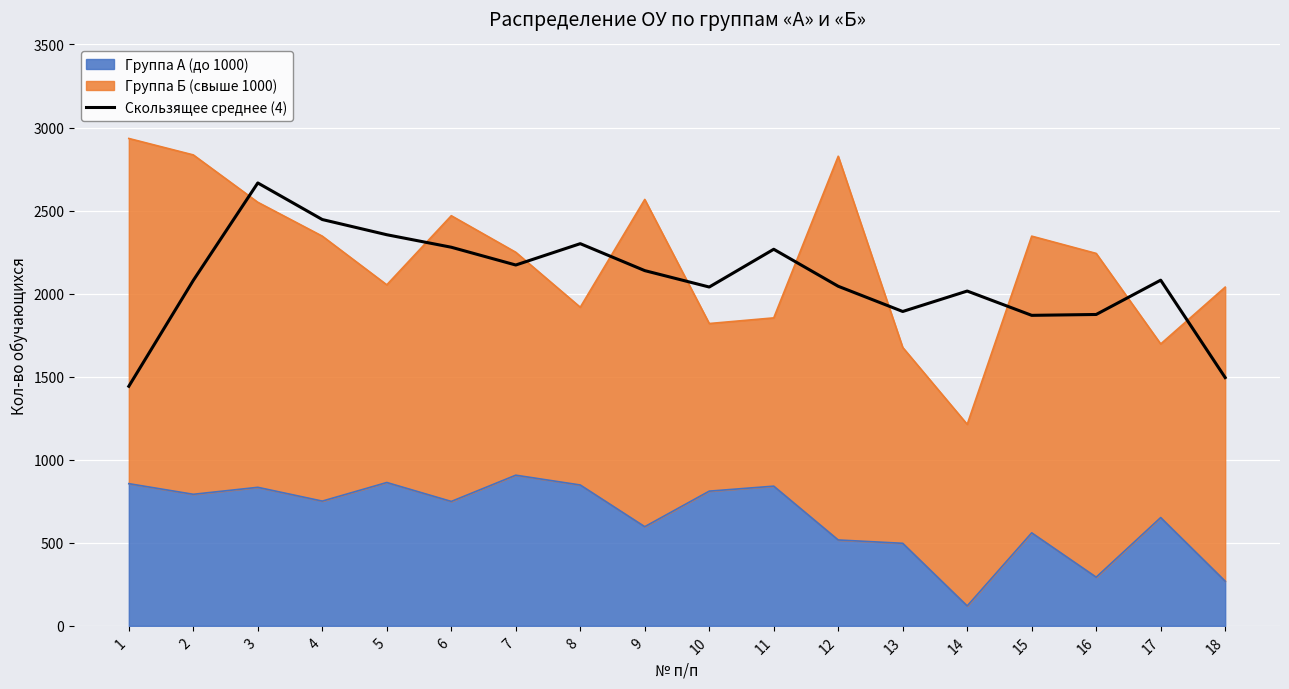

At which label is the value closest to 2054?

12